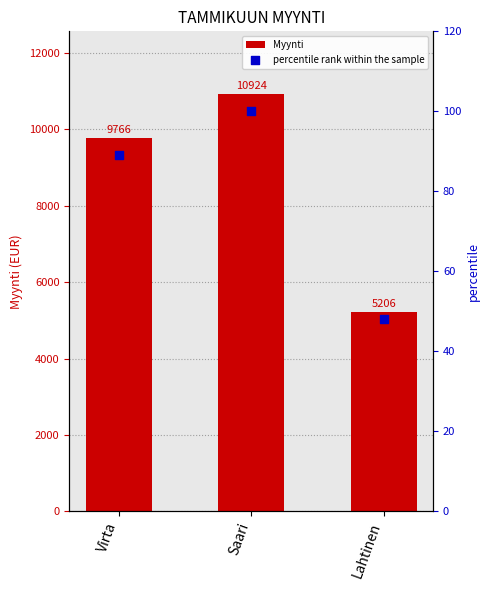

Which series has the largest total across all categories?

Myynti